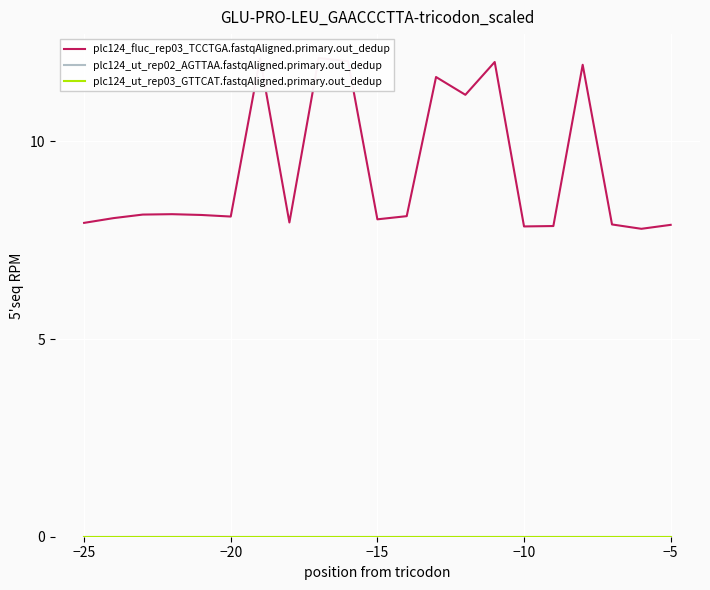

True or false: plc124_ut_rep03_GTTCAT.fastqAligned.primary.out_dedup and plc124_fluc_rep03_TCCTGA.fastqAligned.primary.out_dedup intersect in this chart.

False